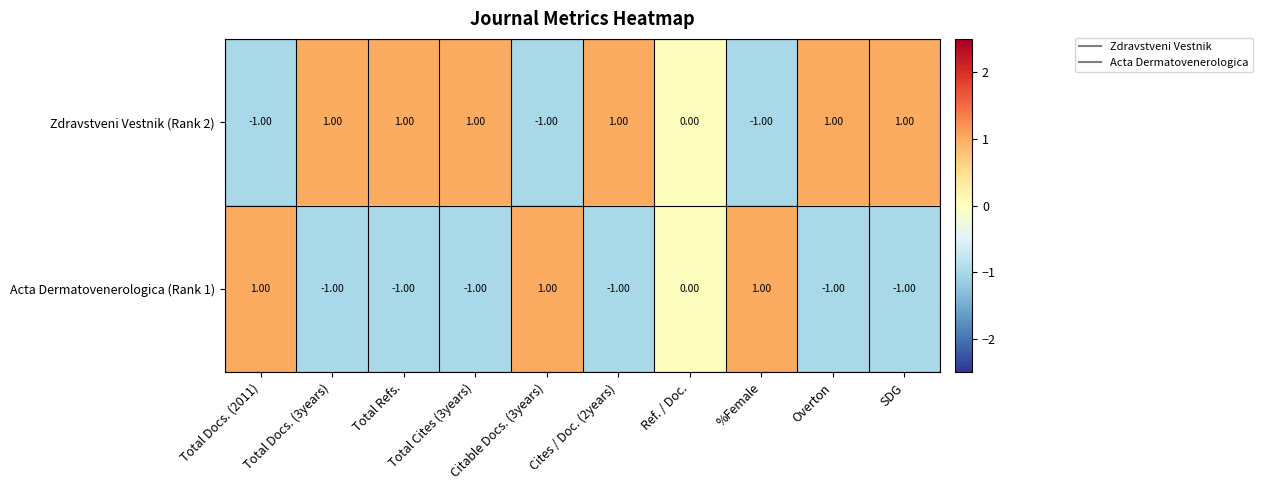

What is the sum of all Acta Dermatovenerologica (Rank 1) values?

-3